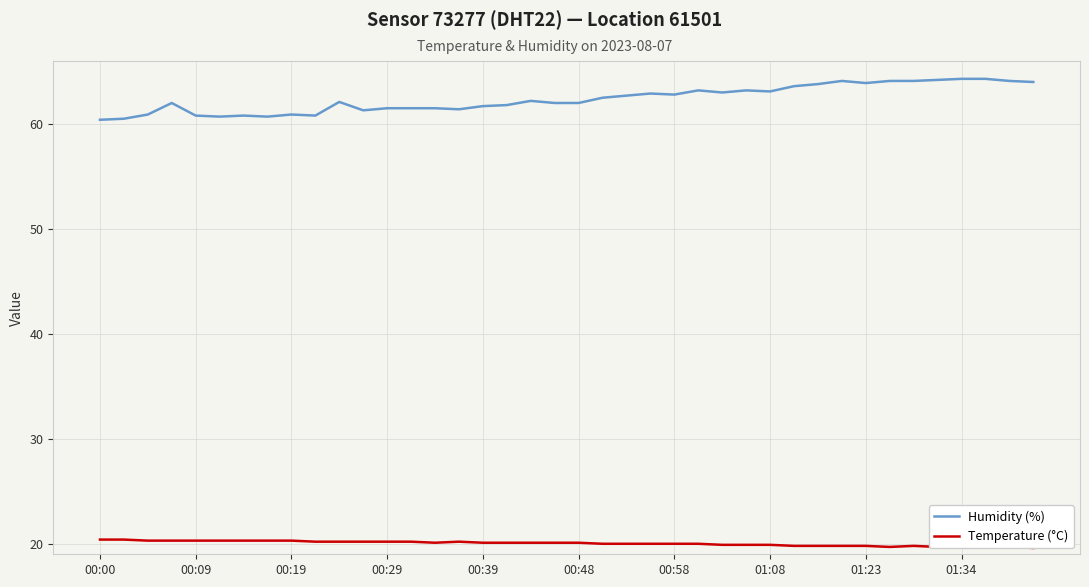

At how many categories does at least one series exceed 27?

40